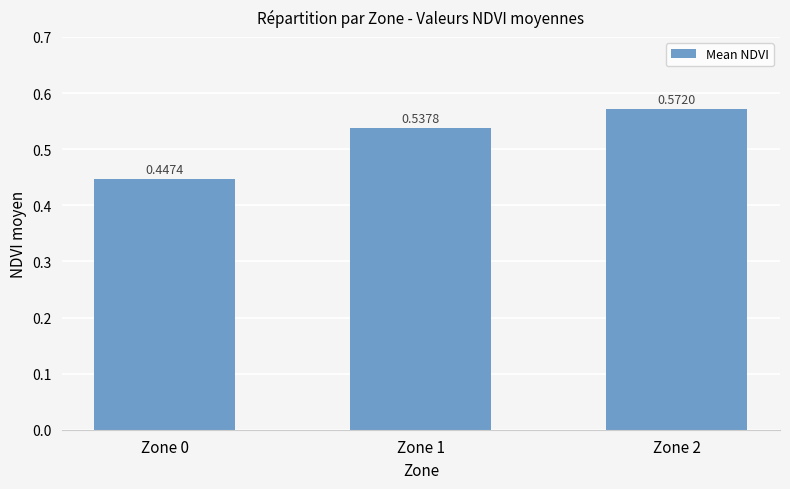

Count the number of categories in the chart.

3